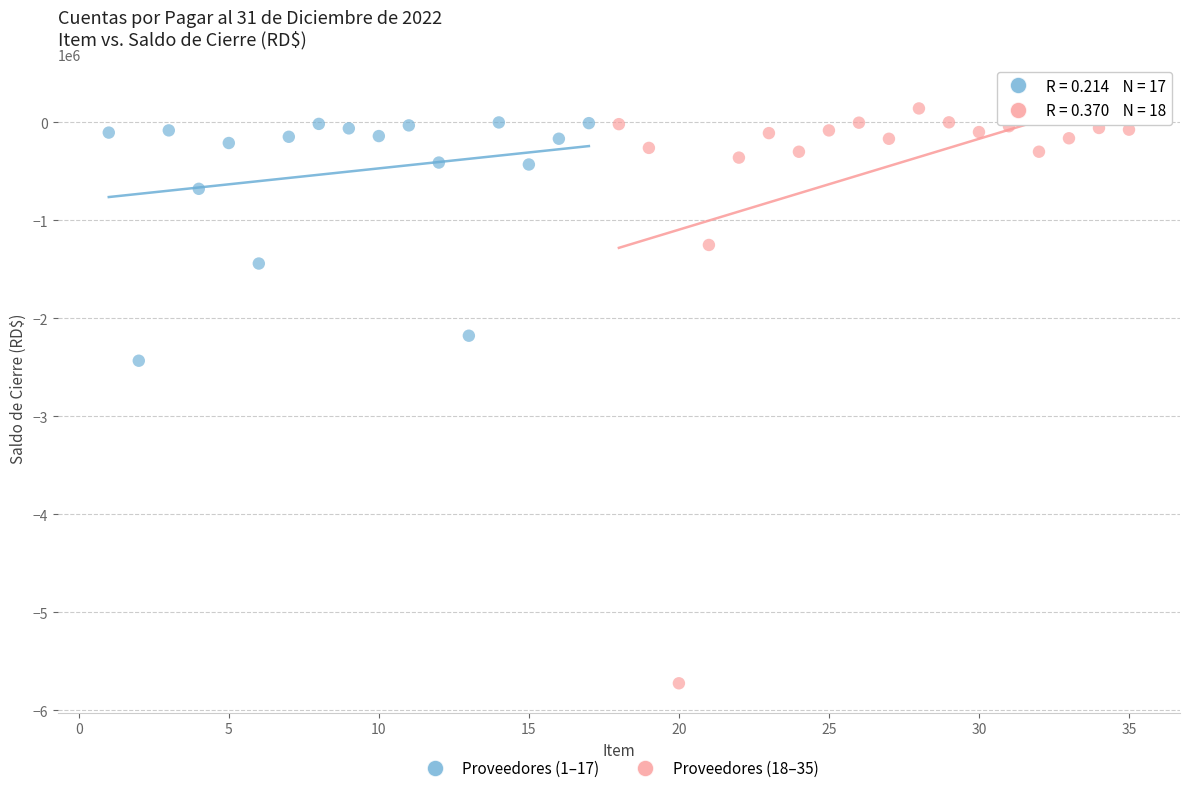

Which series reaches the minimum Y coordinate?

Proveedores (18–35)